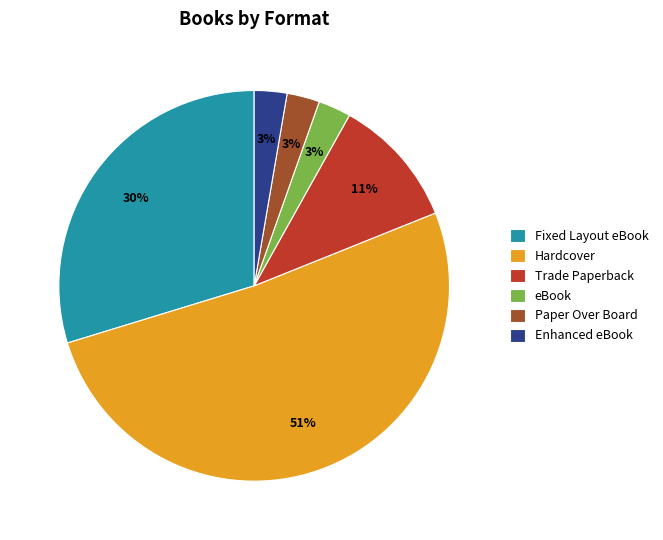

Which has a higher value, Fixed Layout eBook or eBook?

Fixed Layout eBook